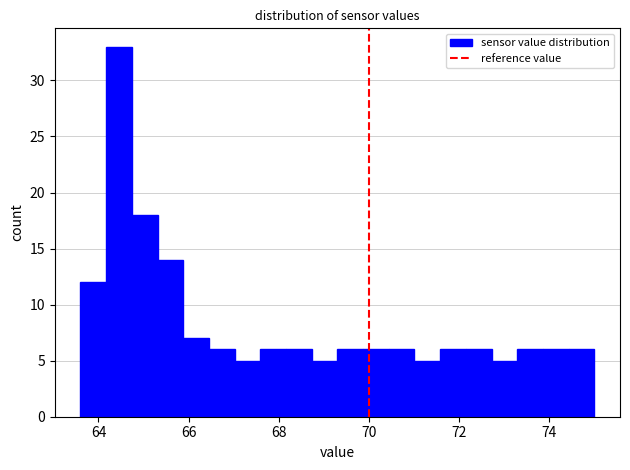

Around what value on the x-axis is the tallest bar? Give the approximate position of its centre, as read against the axis.

64.4